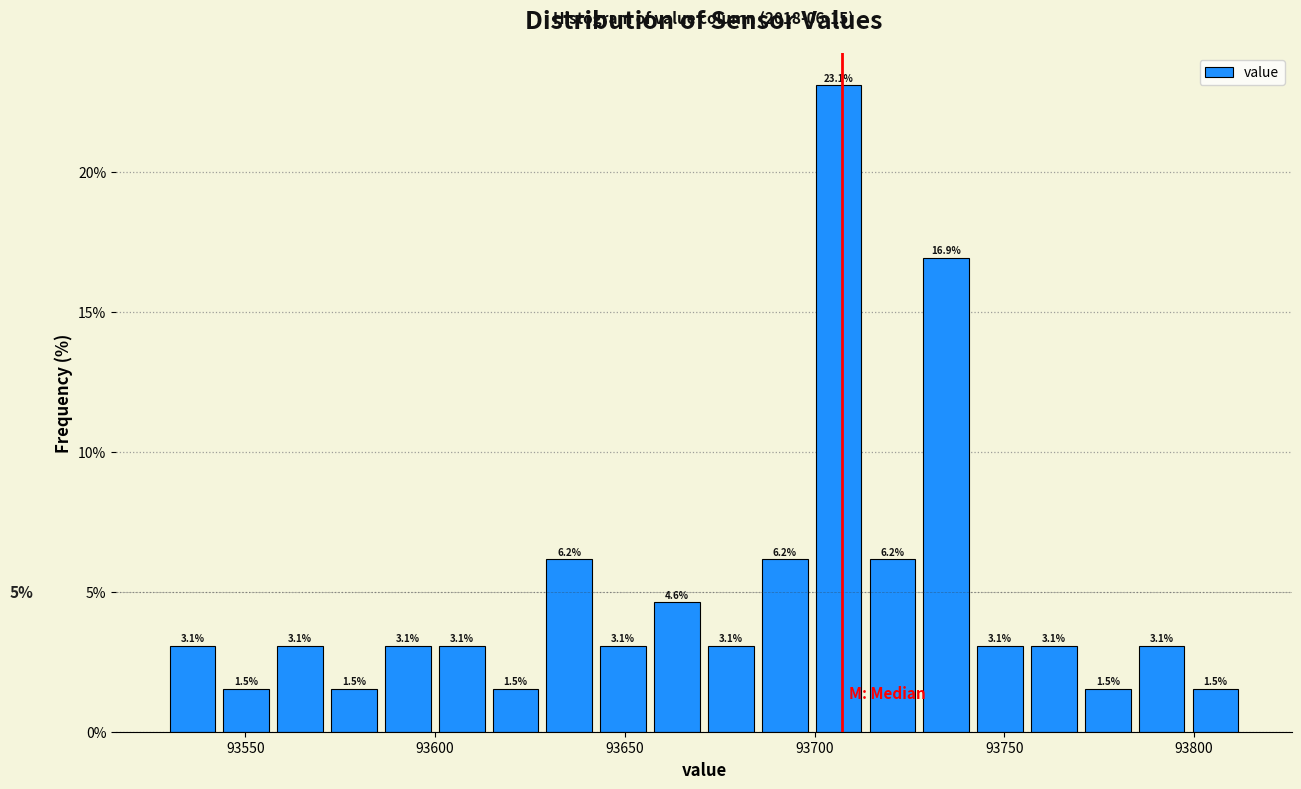

Read against the x-axis, roughly where is the centre of the tallest bar?

93705